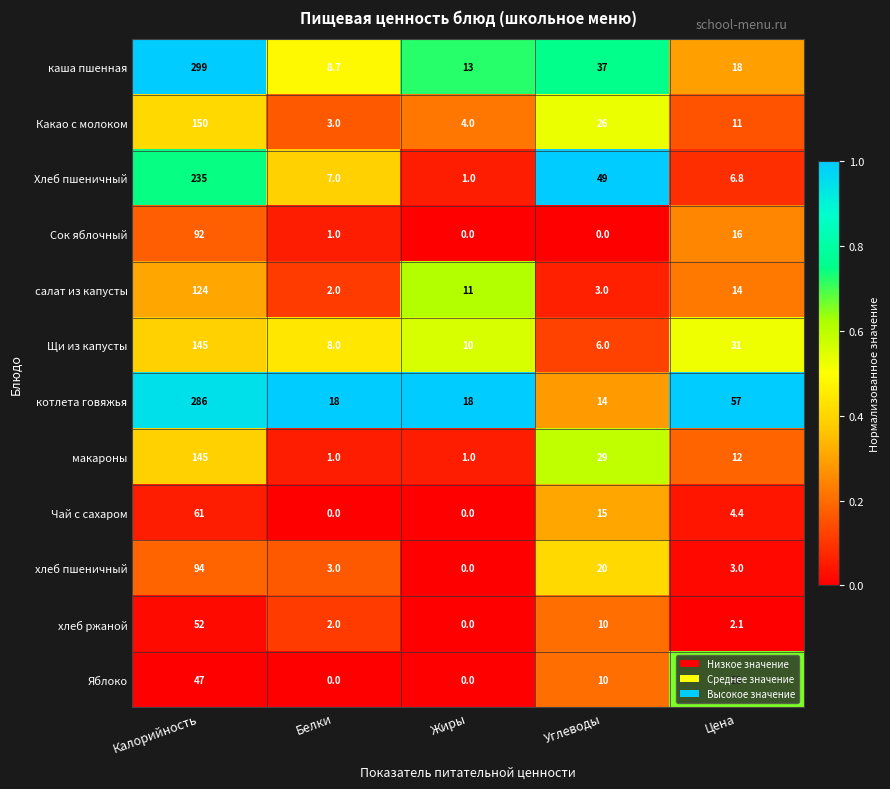

What is the average value of the Чай с сахаром series?

16.1